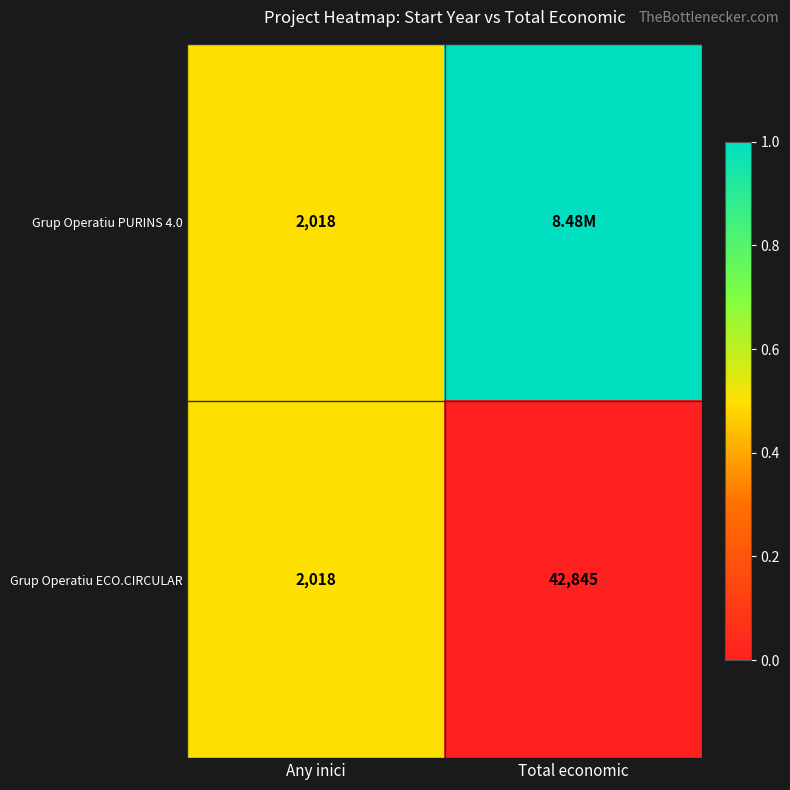

Rank the categories by Grup Operatiu ECO.CIRCULAR value from lowest to highest.

Any inici, Total economic